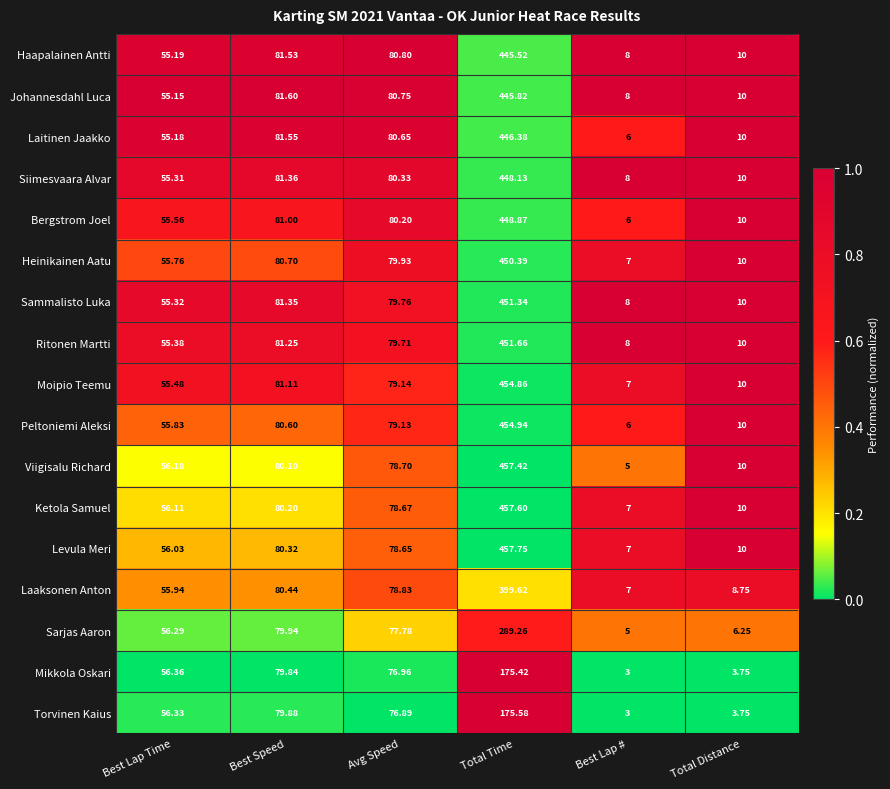

Which series has the largest total across all categories?

Levula Meri